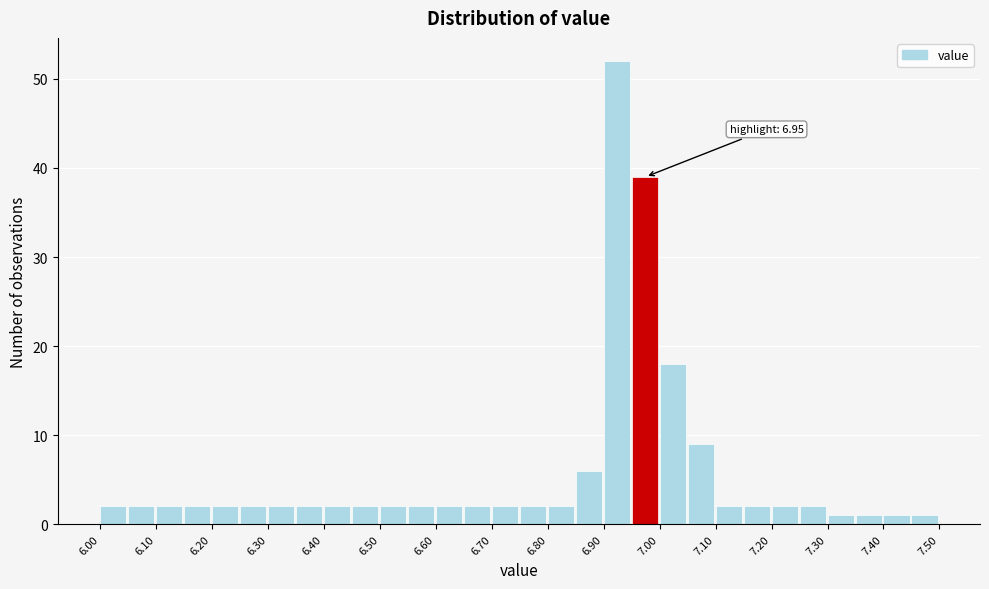

Which range on the x-axis has the tallest bar?

6.90 to 6.95